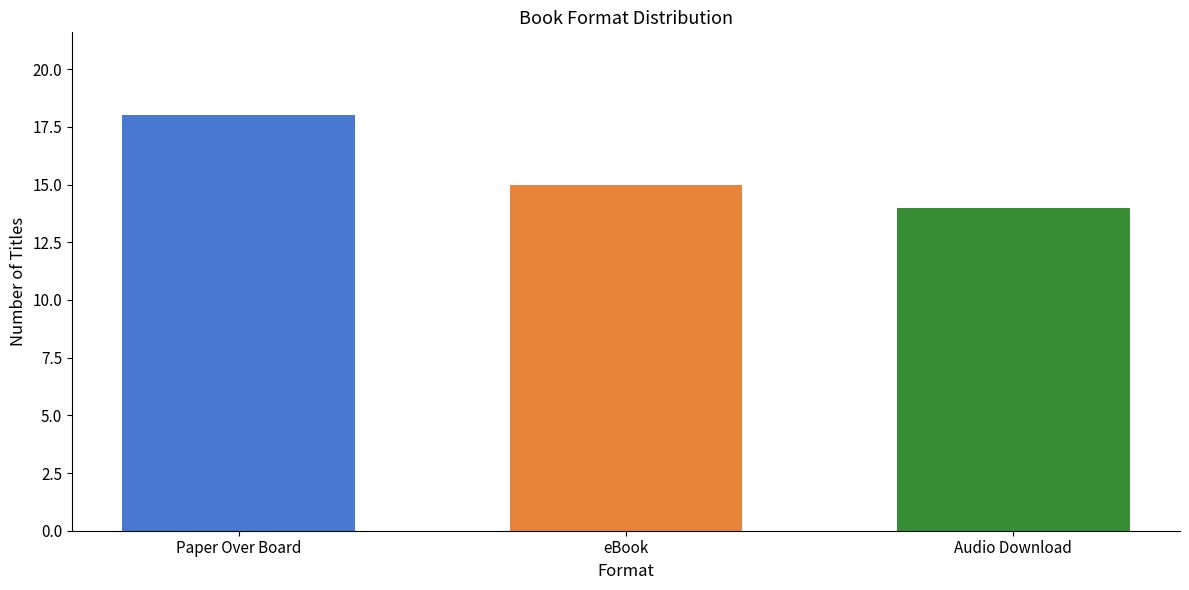

List the labels in order of value, largest first.

Paper Over Board, eBook, Audio Download